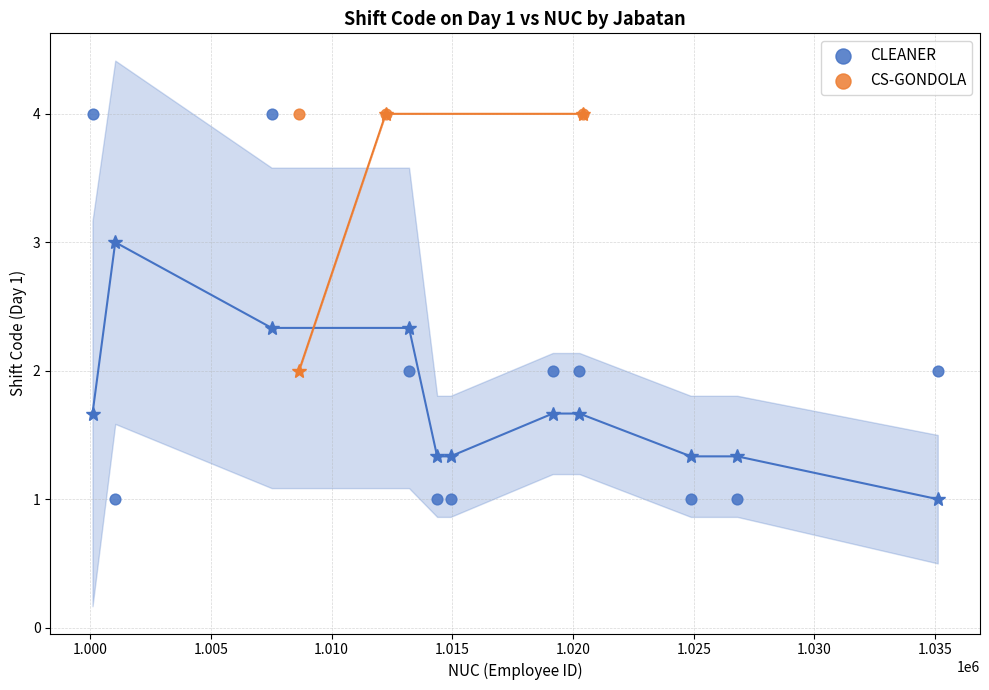

What are all the series names shown in the legend?

CLEANER, CS-GONDOLA